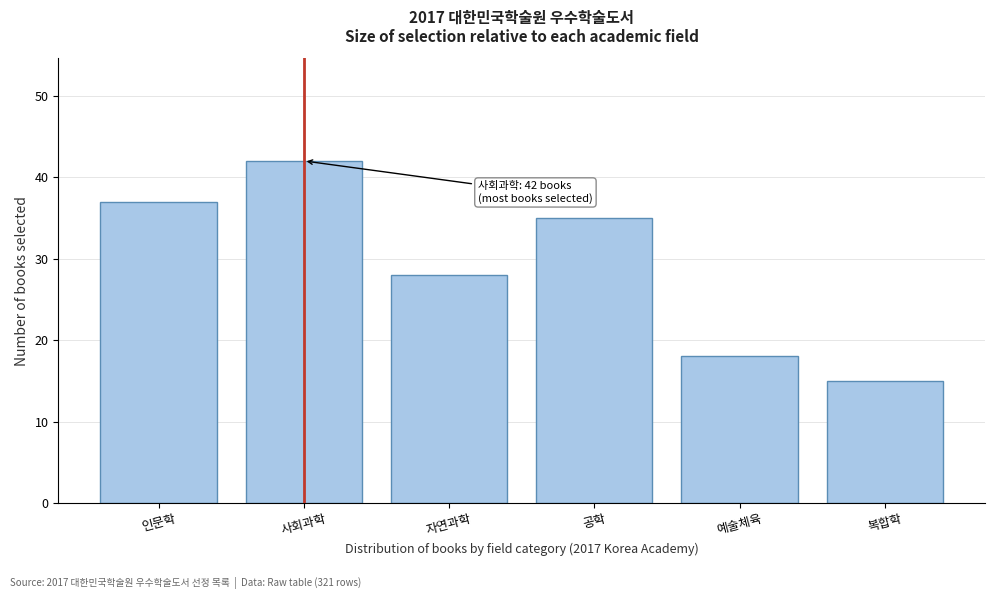

Reading left to right, what are all the values shown in this chart?

37	42	28	35	18	15